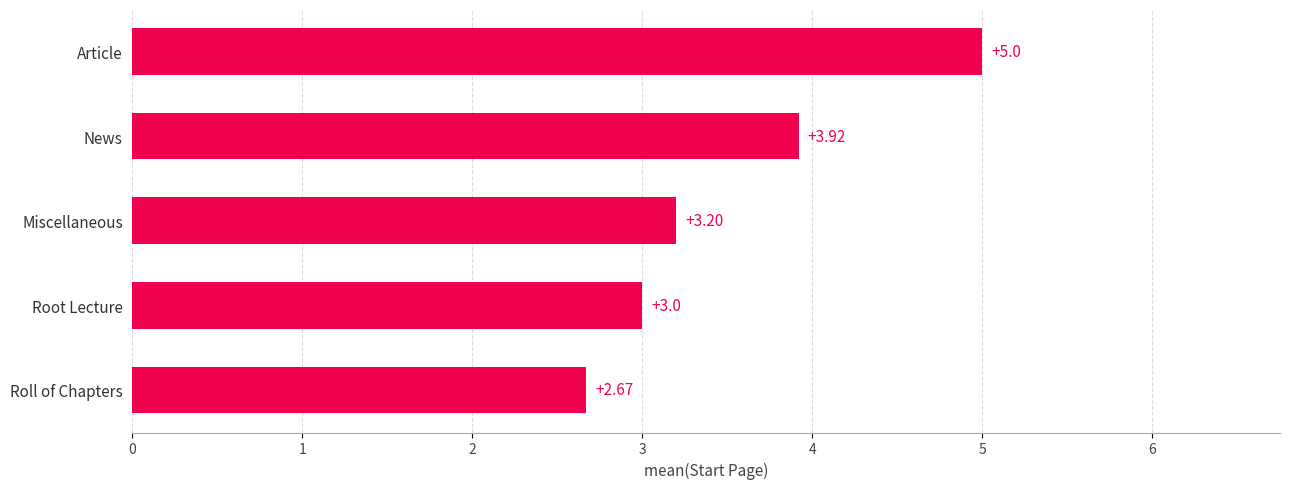

Are the bars horizontal?

Yes